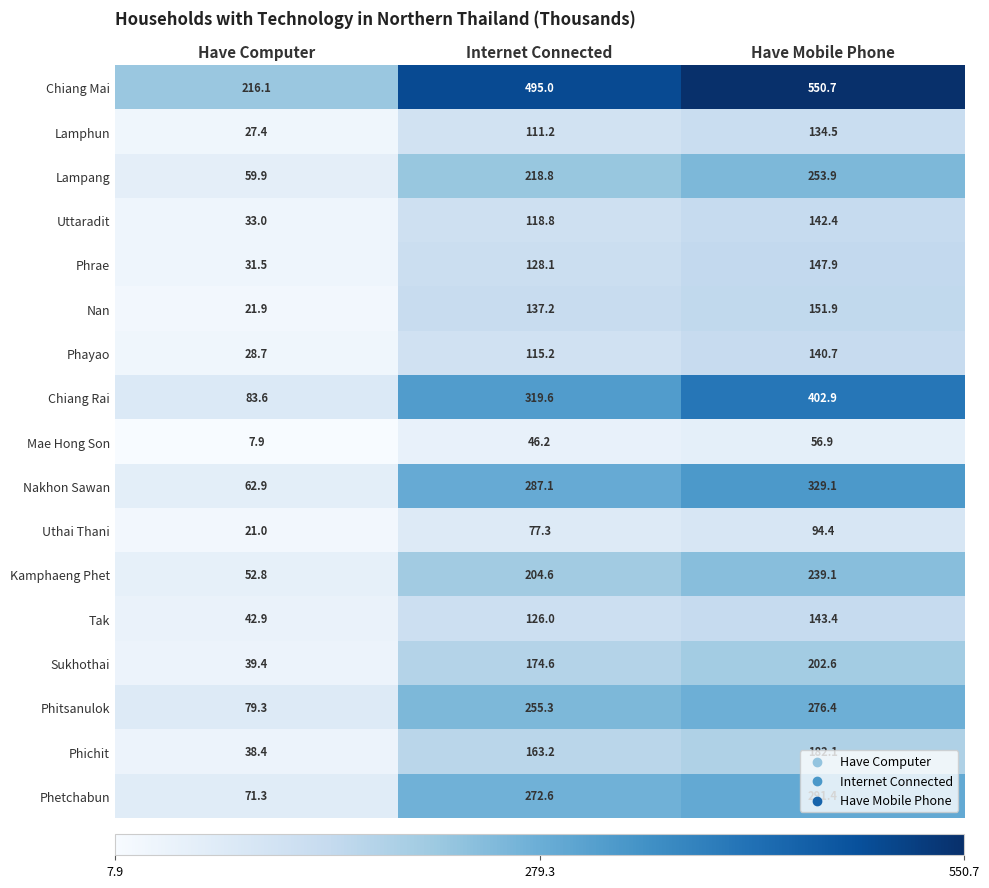

Which series has the widest spread of values?

Chiang Mai